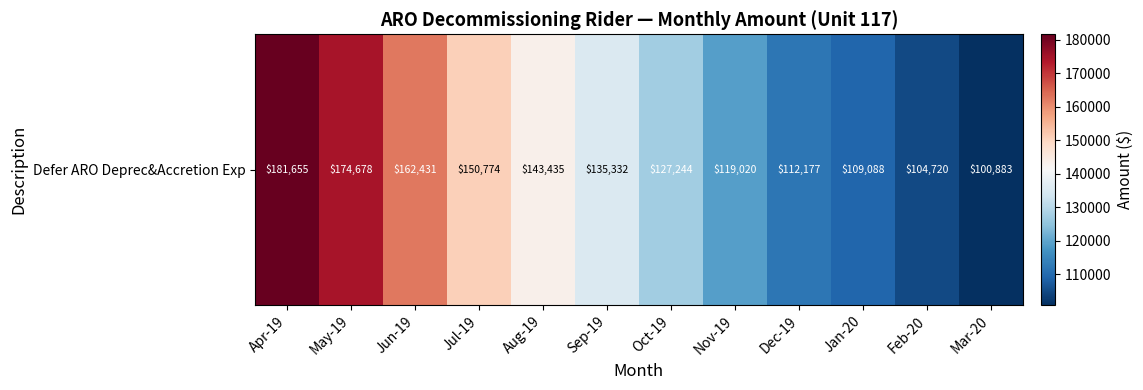

Which category has the highest value across all series?

Apr-19